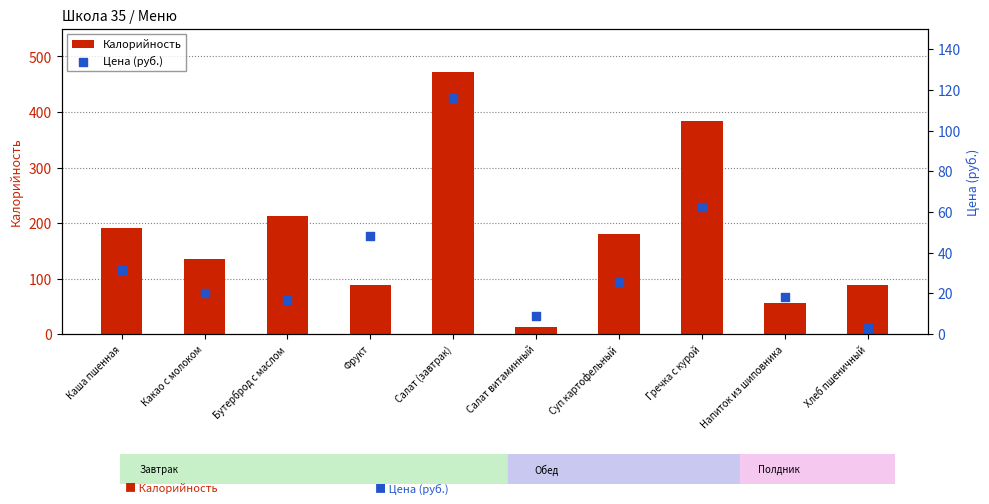

At which category is the sum across all series the highest?

Салат (завтрак)